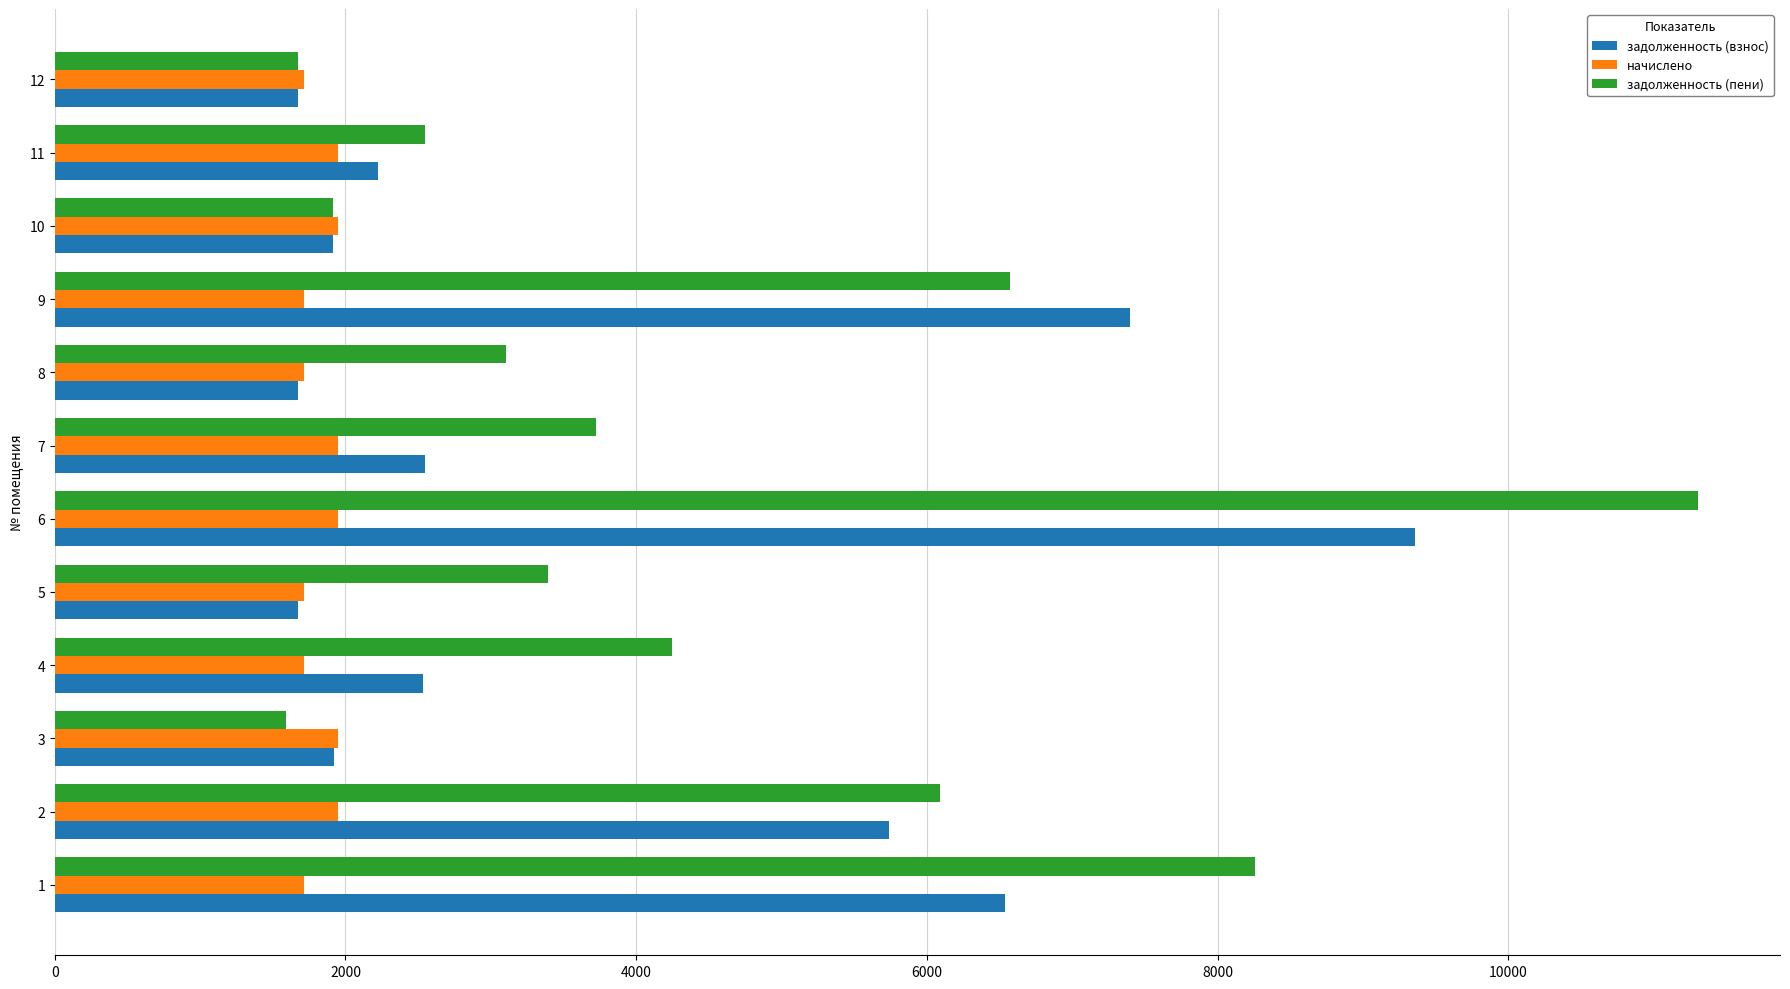

What is the average value of the задолженность (пени) series?

4534.5